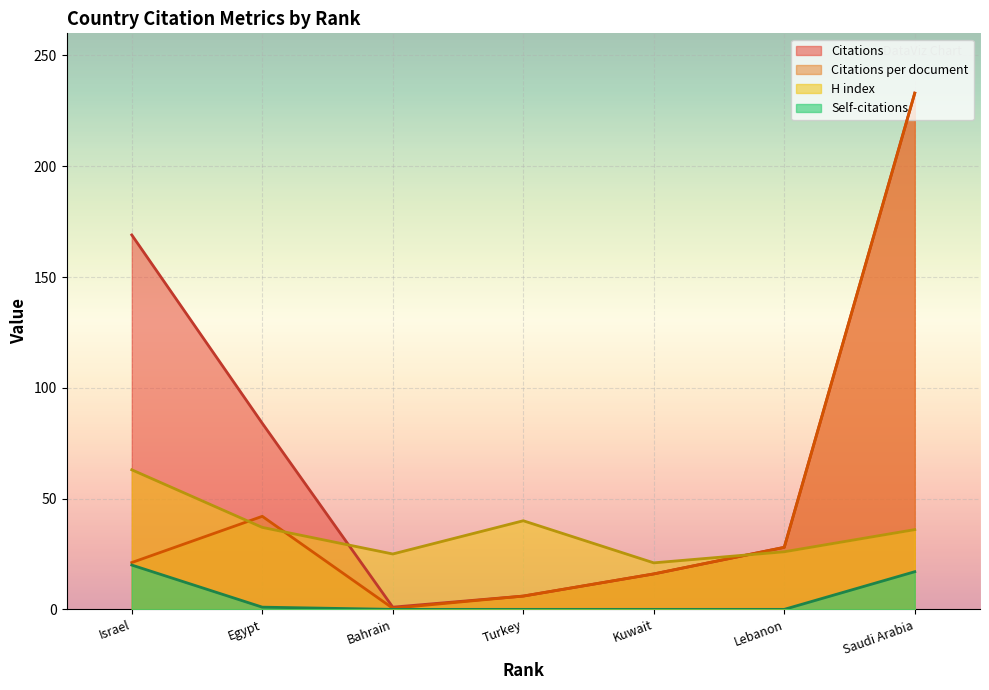

Reading right to left, extract all data points from this chart.

Citations: 233.0	28.0	16.0	6.0	1.0	84.0	169.0
Citations per document: 233.0	28.0	16.0	6.0	0.5	42.0	21.1
H index: 36.0	26.0	21.0	40.0	25.0	37.0	63.0
Self-citations: 17.0	0.0	0.0	0.0	0.0	1.0	20.0